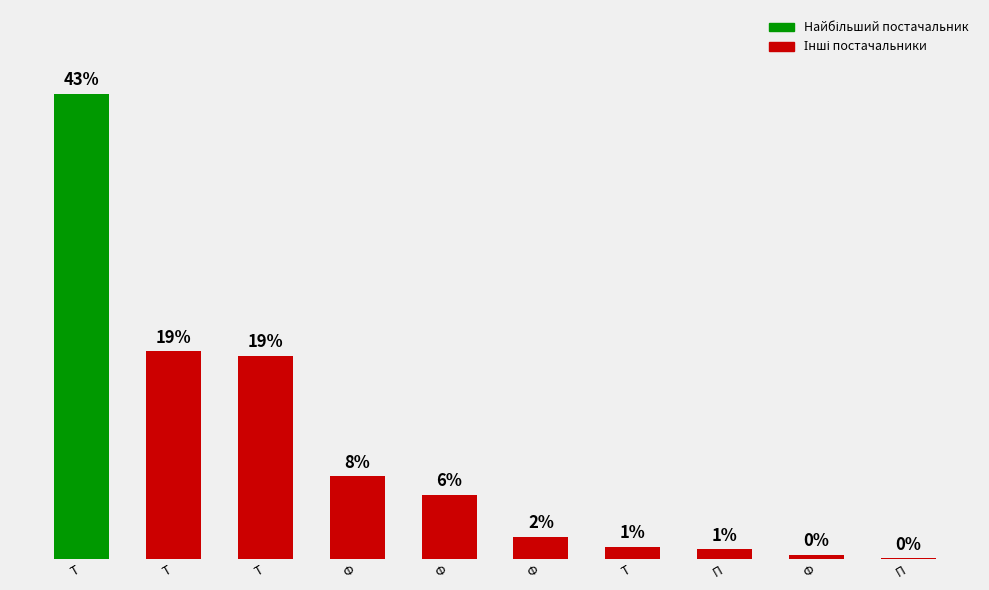

Which has a higher value, Т or П?

Т